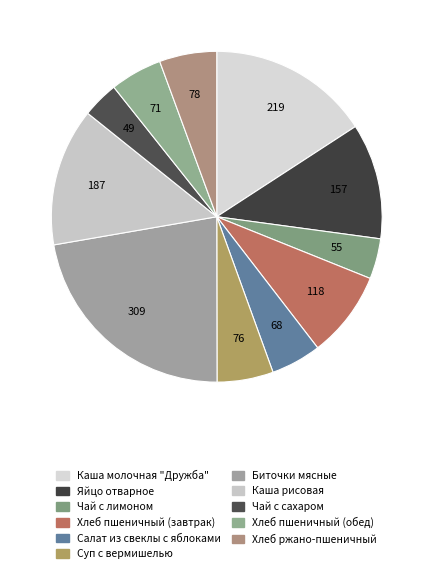

Does any single category account for the majority?

No